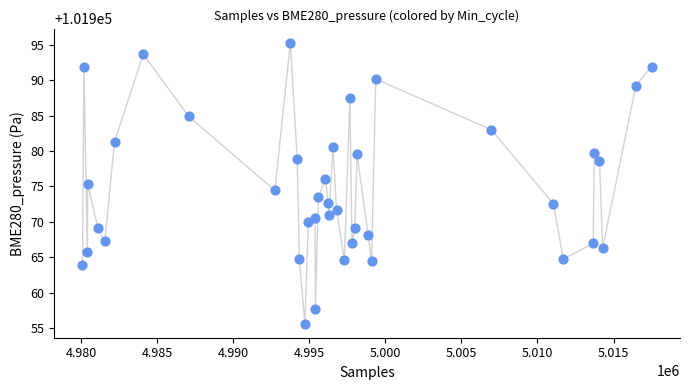

What is the range of Y values (max minus min)?

39.7